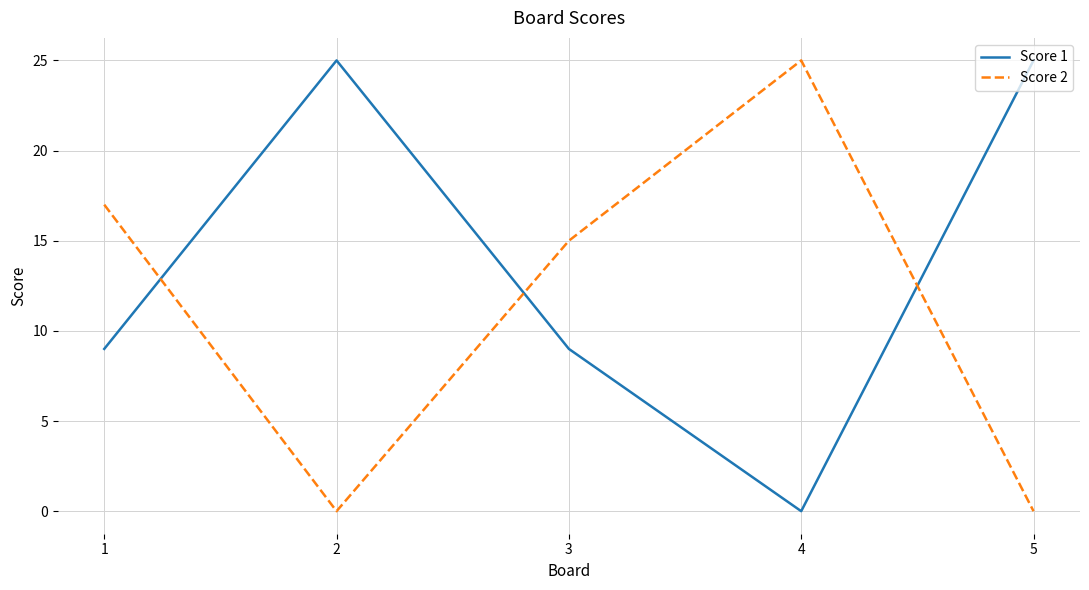

At which label is Score 2 closest to 12?

3